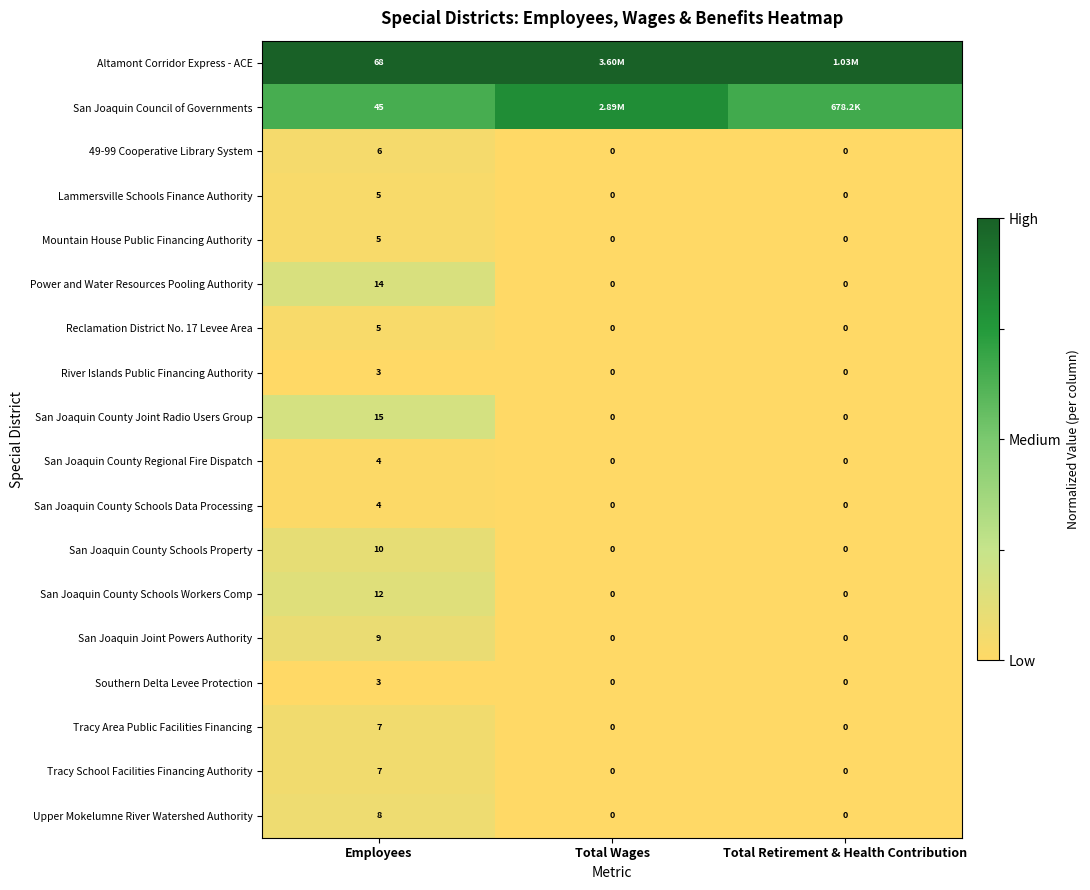

How many values in Reclamation District No. 17 Levee Area are above zero?

1